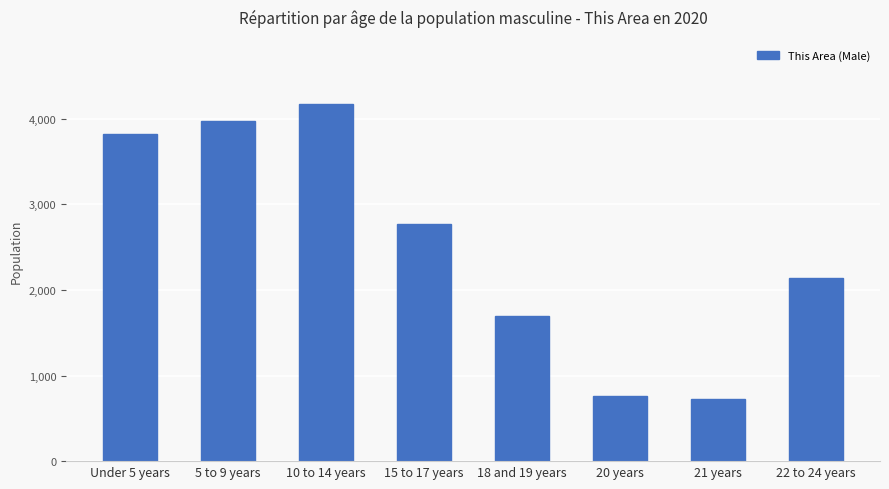

How many series are shown in this chart?

1